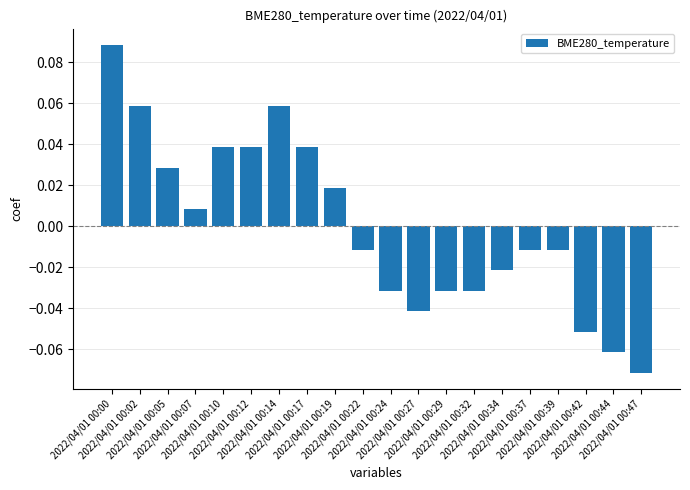

Reading left to right, transcribe all the data shown in this chart.

2022/04/01 00:00=0.1	2022/04/01 00:02=0.1	2022/04/01 00:05=0.0	2022/04/01 00:07=0.0	2022/04/01 00:10=0.0	2022/04/01 00:12=0.0	2022/04/01 00:14=0.1	2022/04/01 00:17=0.0	2022/04/01 00:19=0.0	2022/04/01 00:22=-0.0	2022/04/01 00:24=-0.0	2022/04/01 00:27=-0.0	2022/04/01 00:29=-0.0	2022/04/01 00:32=-0.0	2022/04/01 00:34=-0.0	2022/04/01 00:37=-0.0	2022/04/01 00:39=-0.0	2022/04/01 00:42=-0.1	2022/04/01 00:44=-0.1	2022/04/01 00:47=-0.1